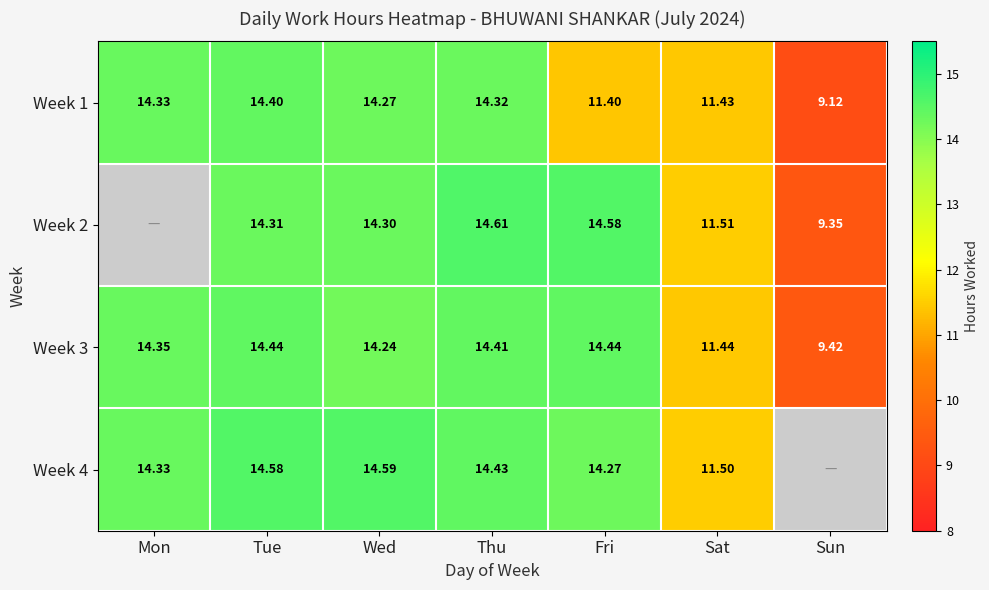

What is the difference between the highest and lowest values at Thu?

0.3